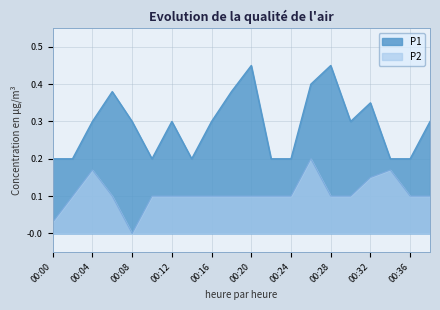

True or false: P2 and P1 cross at least once.

False